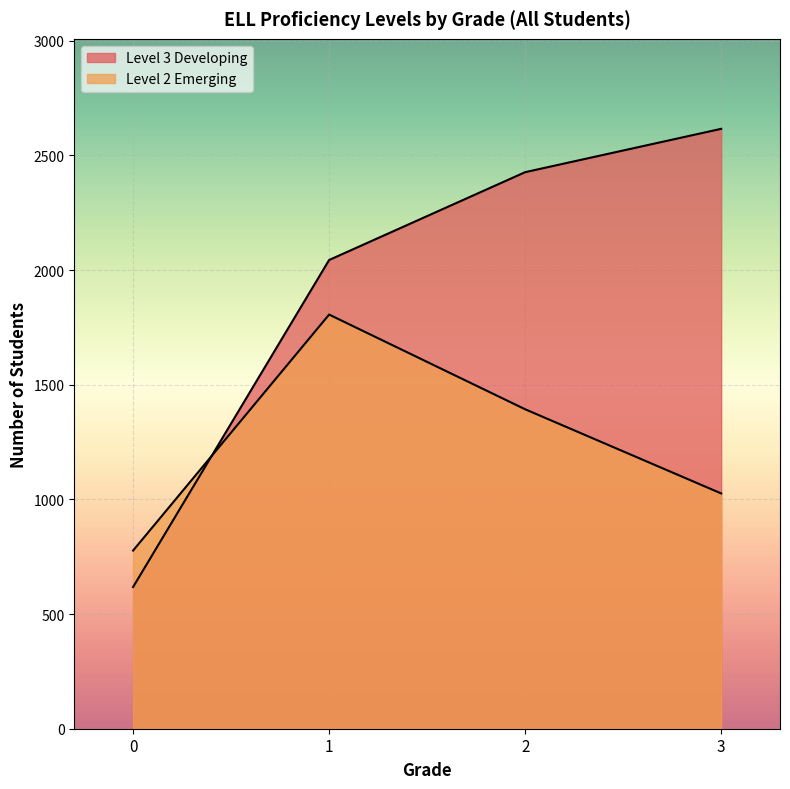

At 2, list the series in order from largest to smallest.

Level 3 Developing, Level 2 Emerging